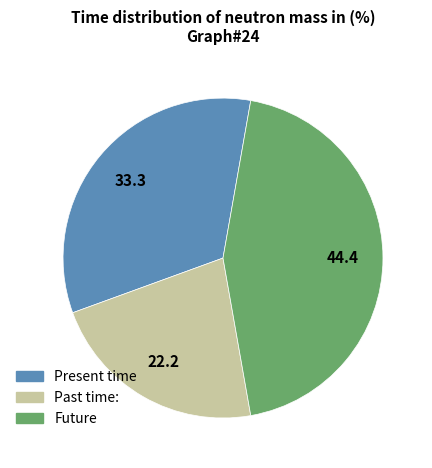

Does any single category account for the majority?

No